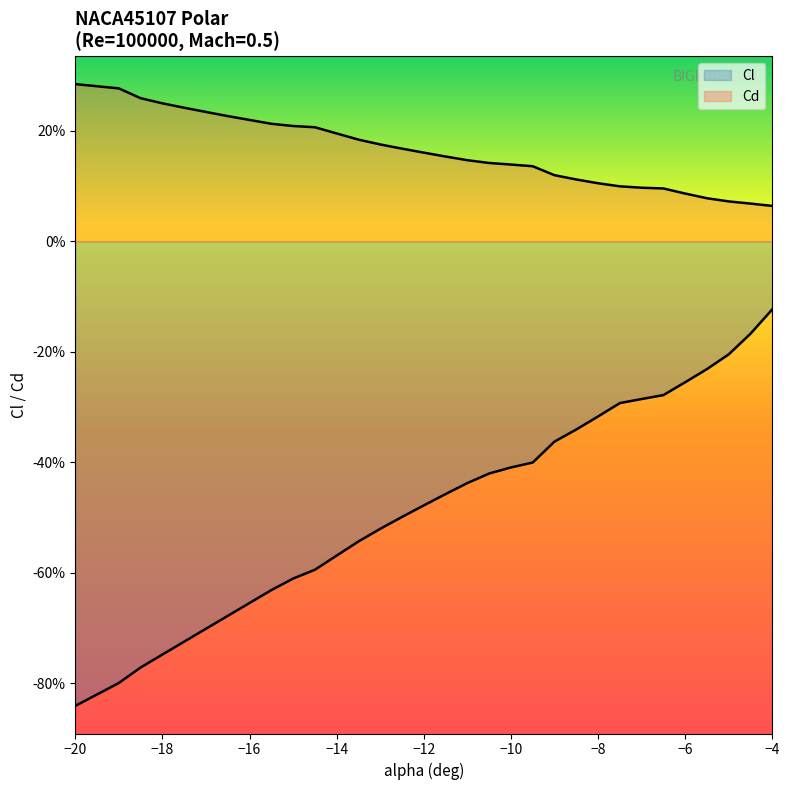

Between -12 and -10.5, which is larger?

-10.5